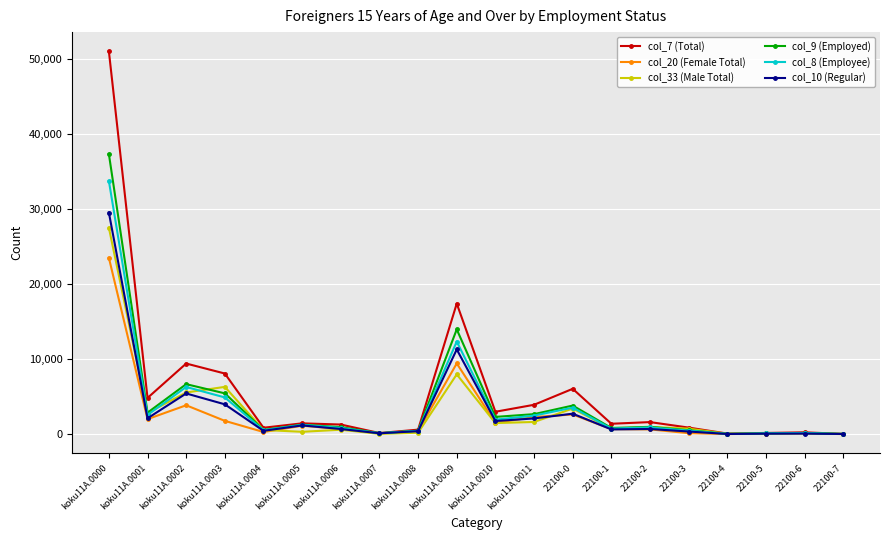

The value of col_20 (Female Total) at koku11A.0005 is 1127. True or false?

True